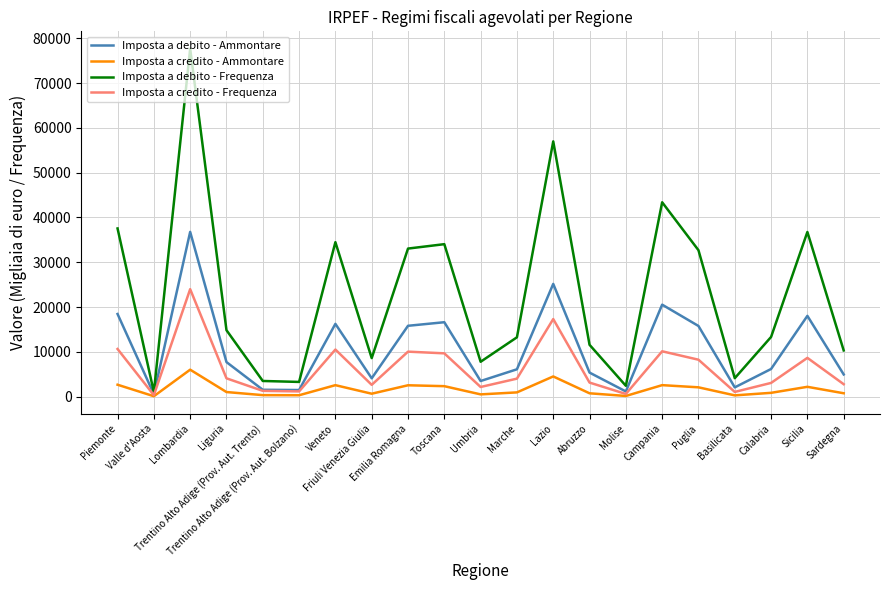

Where does the Imposta a debito - Frequenza series first go above 13331?

Piemonte